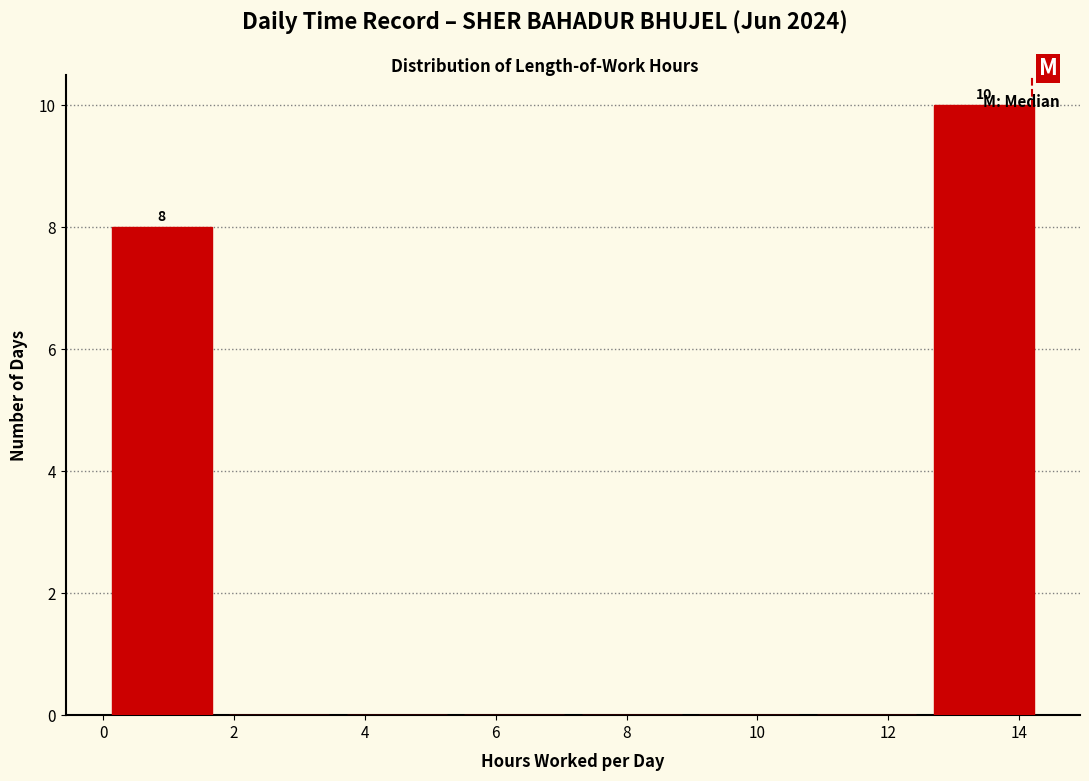

Over which range of the x-axis is the bar tallest?

12.6 to 14.4